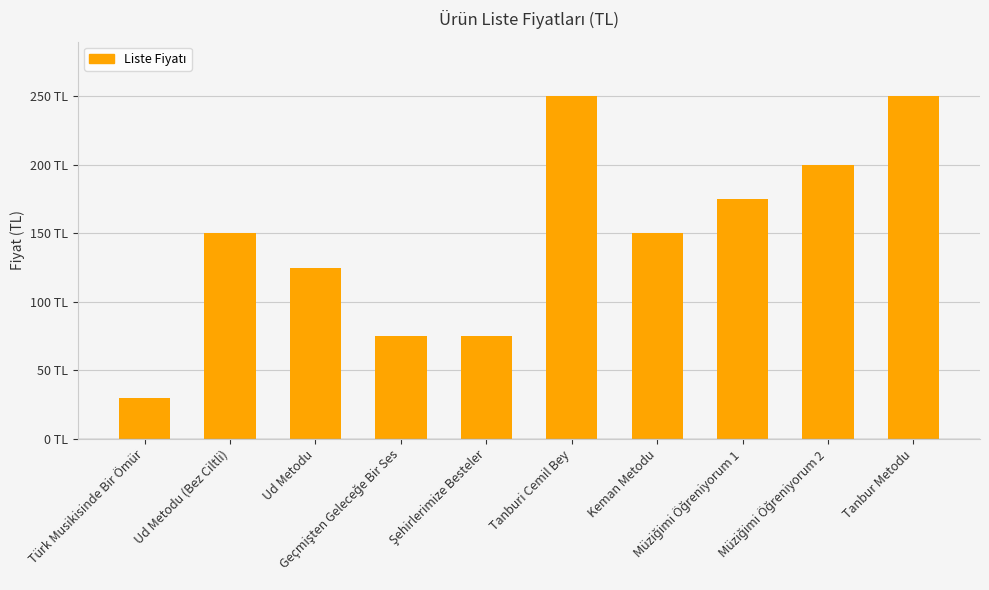

Does the chart contain any negative values?

No